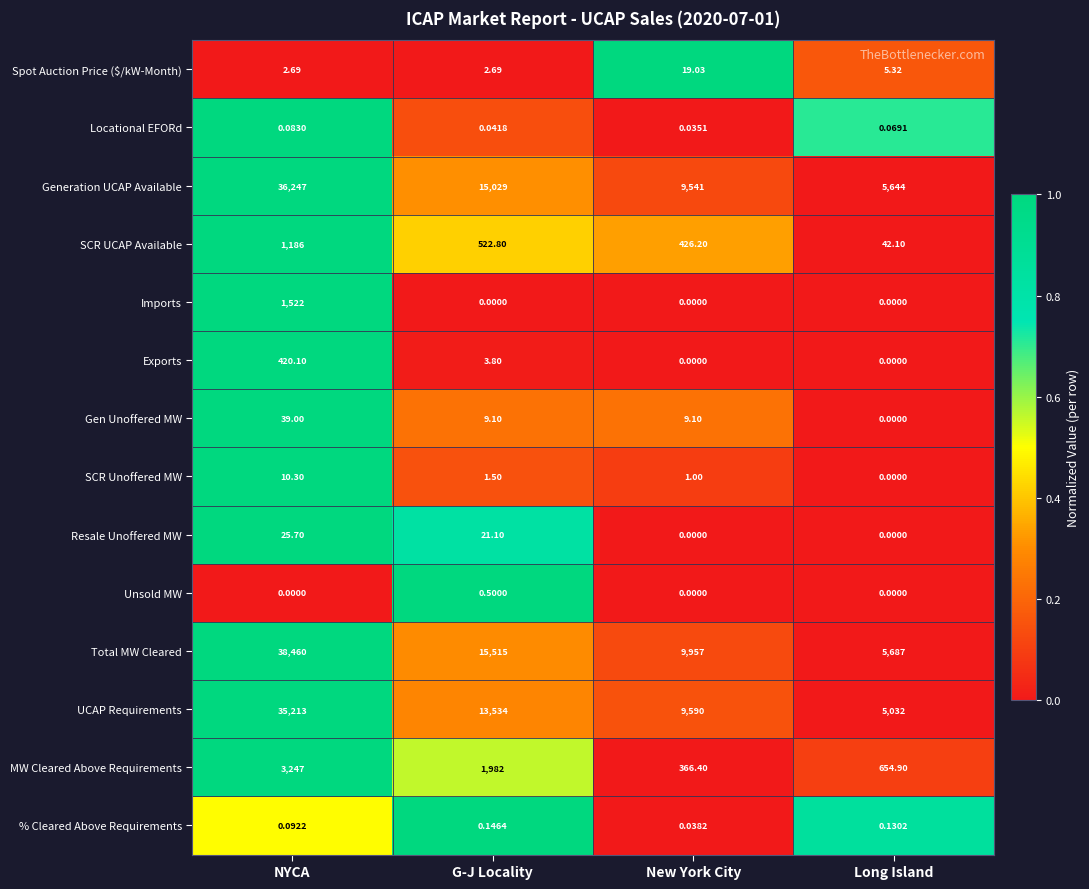

Between NYCA and Long Island, which series saw the biggest shift?

Total MW Cleared